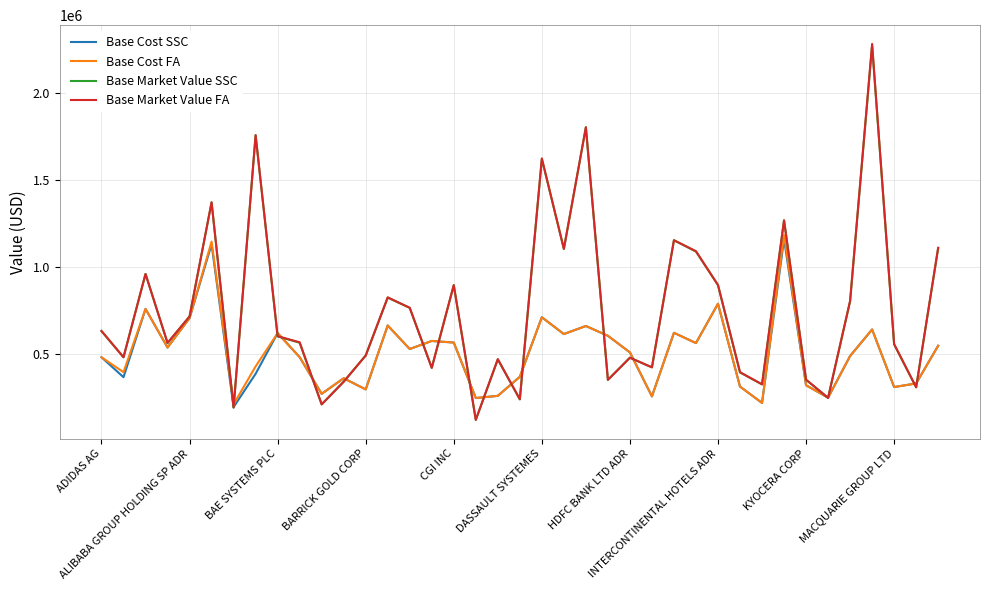

What is the smallest value displayed?

124020.0